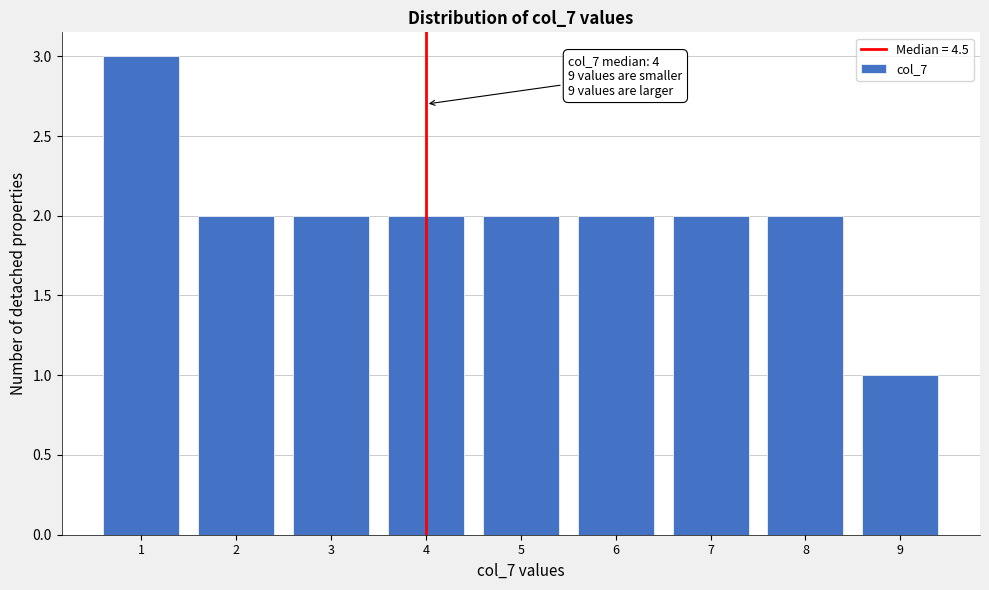

Reading left to right, extract all data points from this chart.

1=3	2=2	3=2	4=2	5=2	6=2	7=2	8=2	9=1